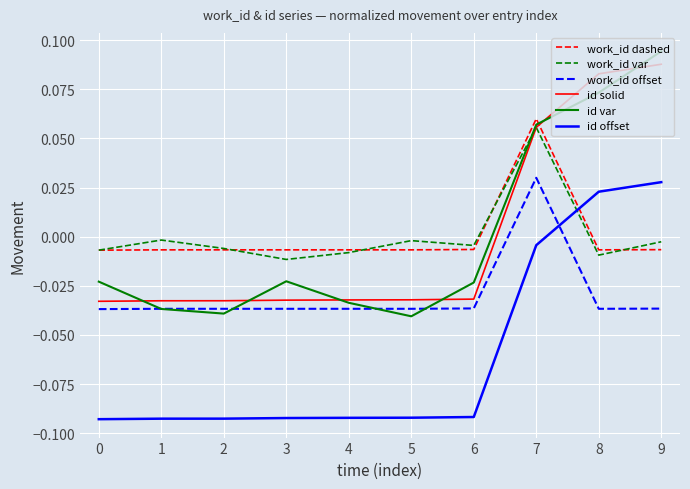

Is the value of id offset at 9 greater than the value of id var at 4?

Yes